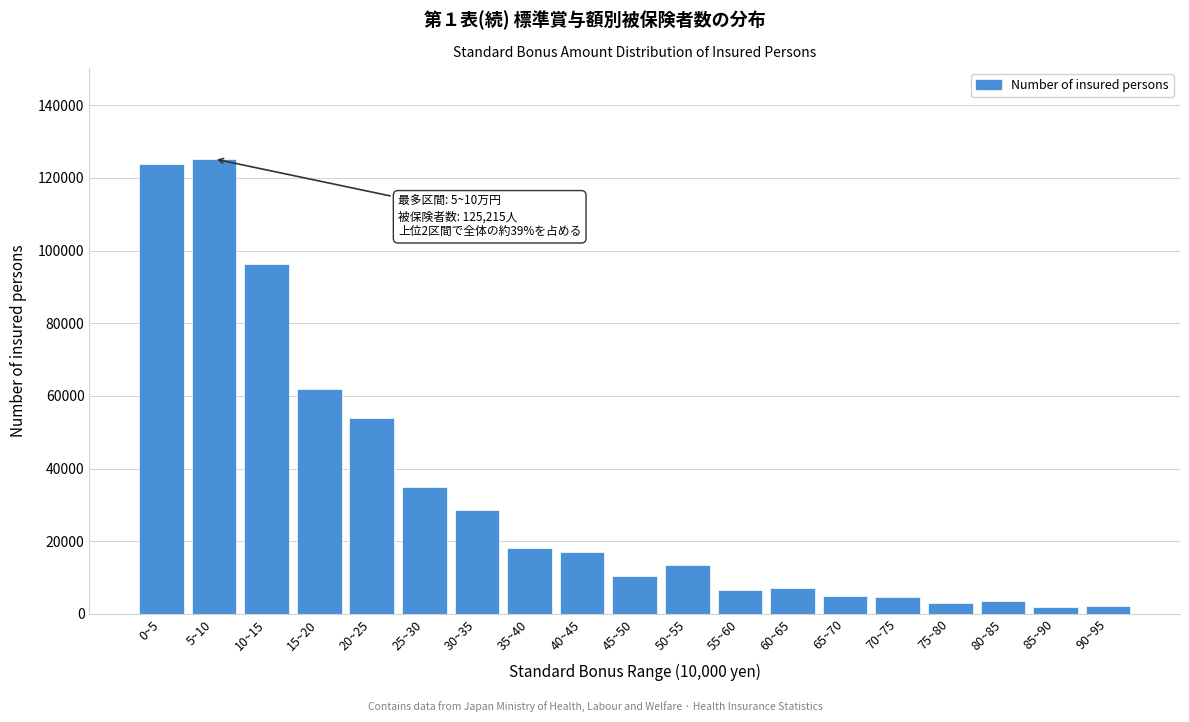

Approximately how many times larger is the value at 25~30 compared to 50~55?

2.6